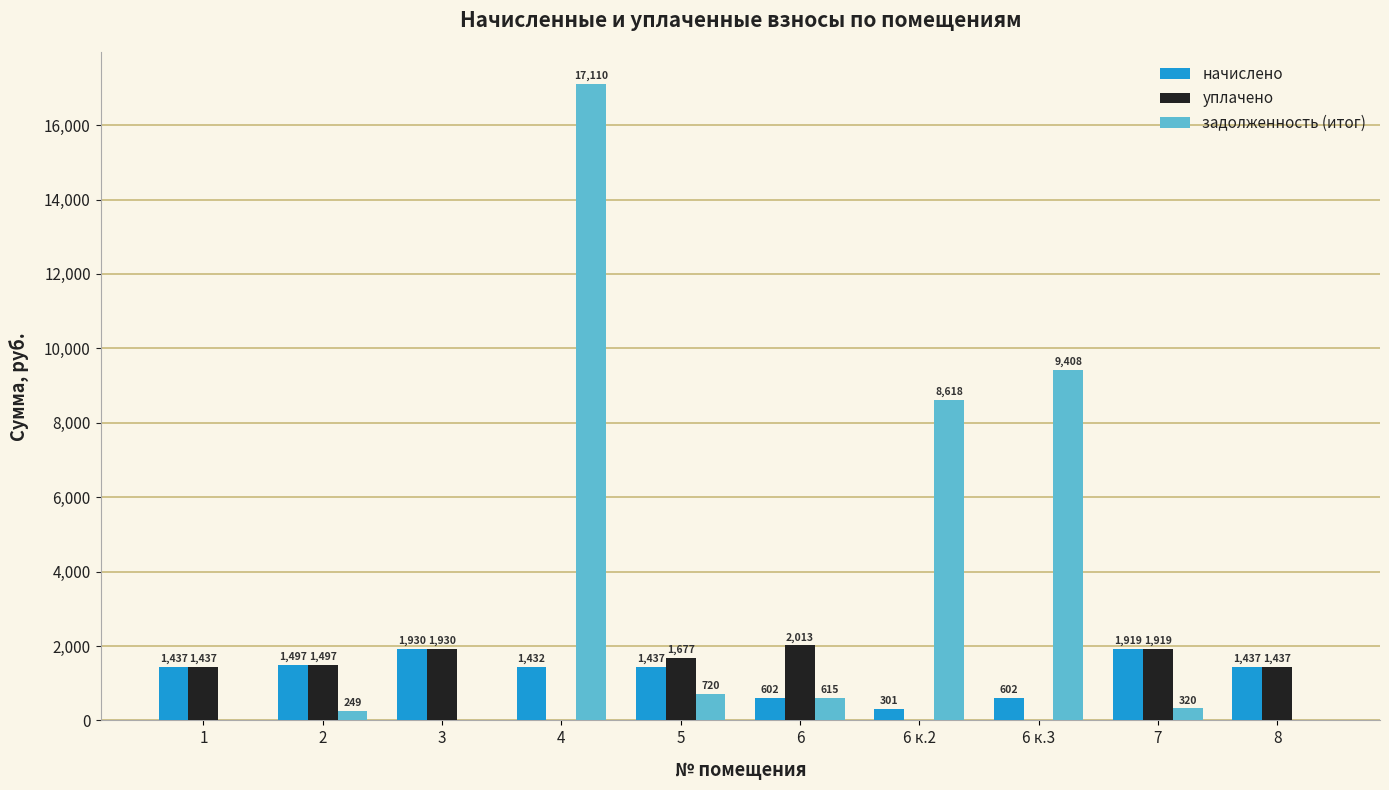

How many distinct data groups are displayed?

3